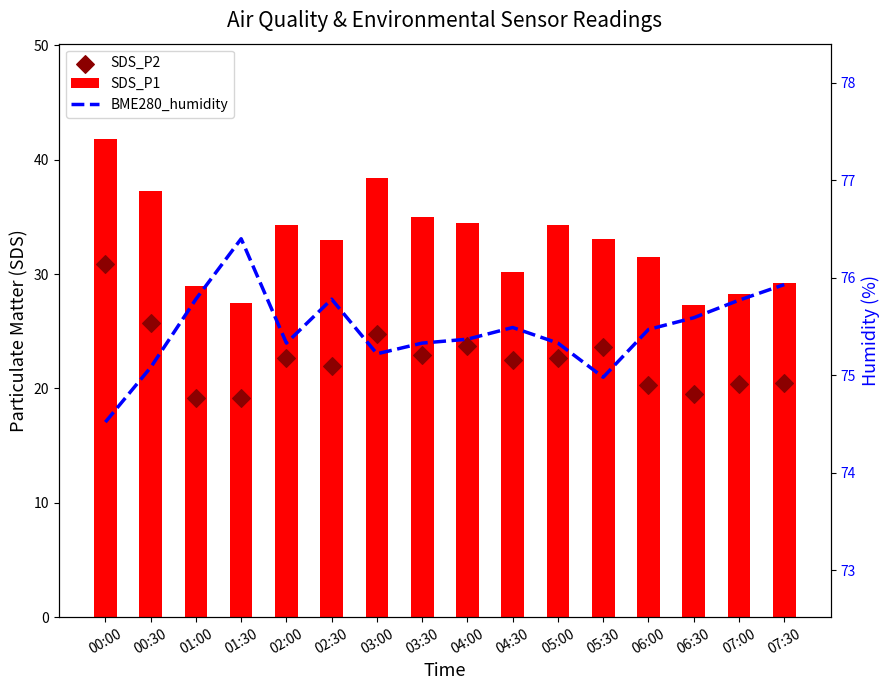

Which series contains the lowest Y value?

SDS_P2